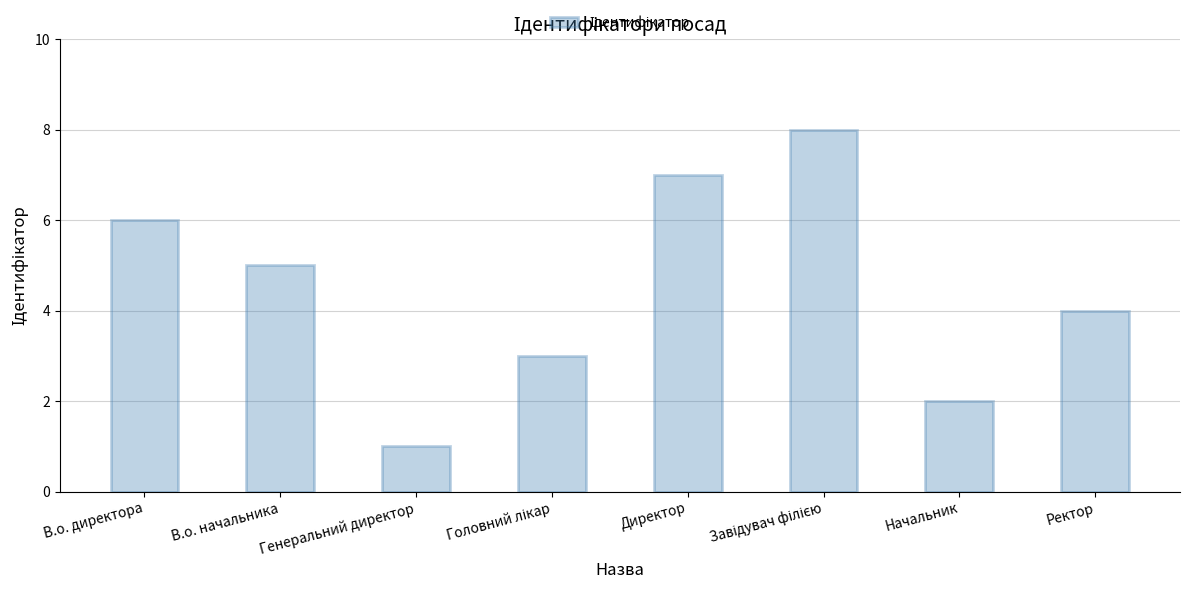

What is the change in value from Генеральний директор to Директор?

+6